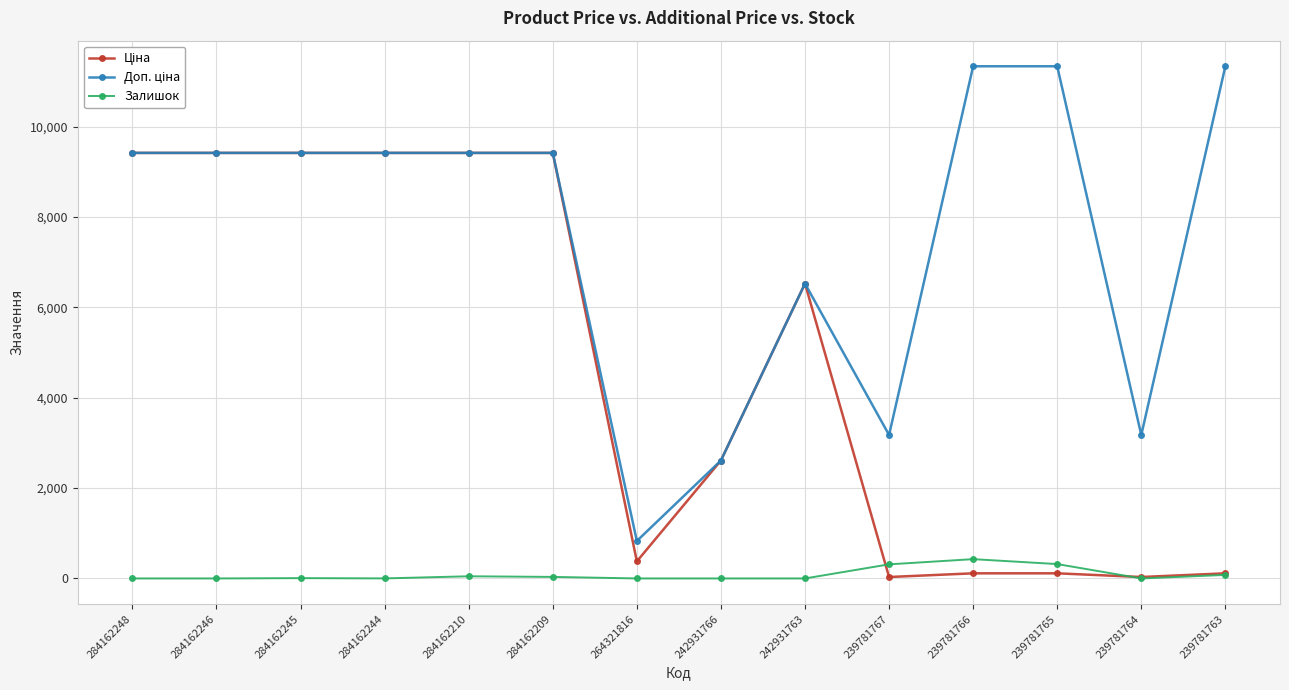

What is the difference between the highest and lowest values at 242931763?

6525.0